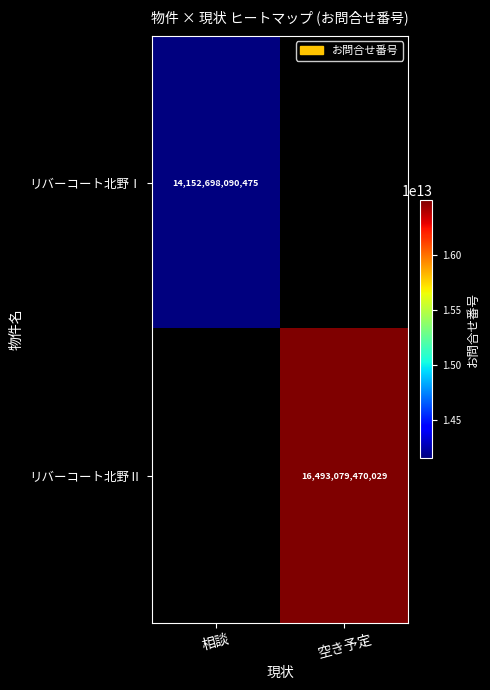

True or false: リバーコート北野Ⅱ has a value of 16493079470029 at 空き予定.

True